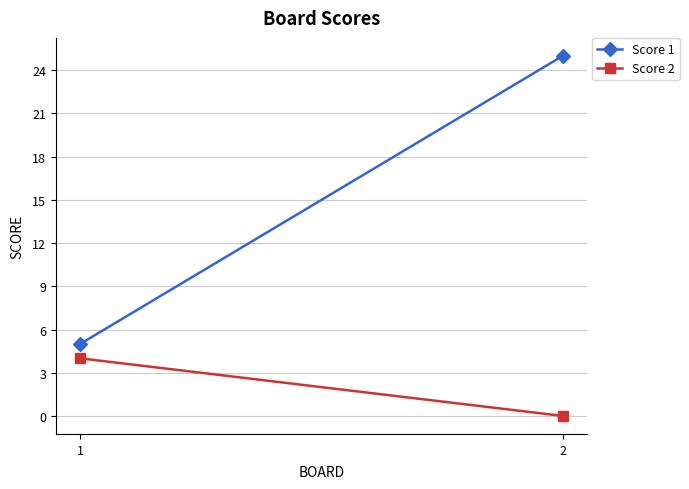

Which series has the largest total across all categories?

Score 1